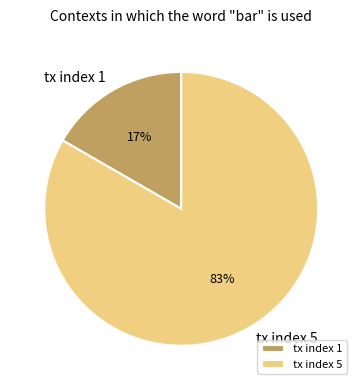

What is the majority slice?

tx index 5